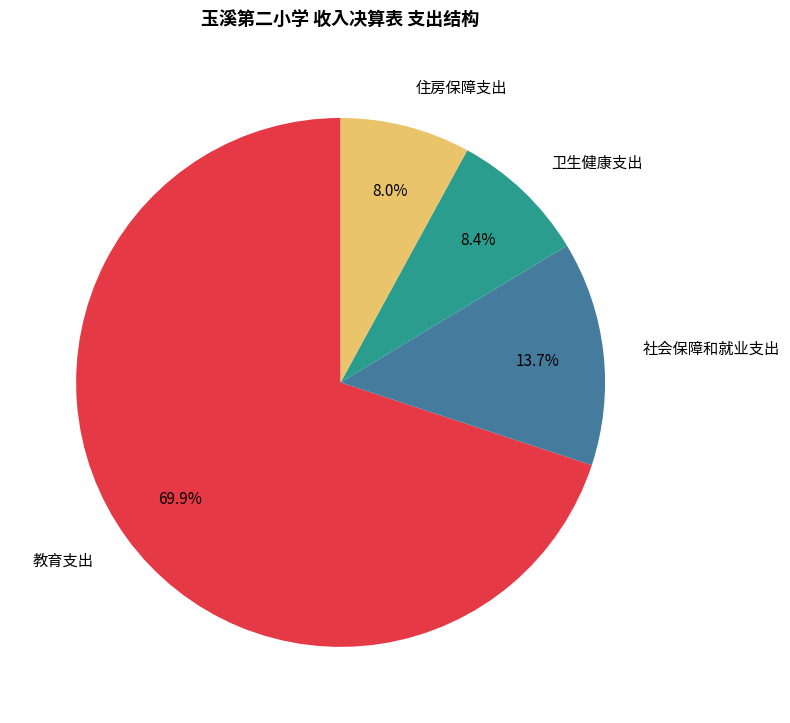

Does 教育支出 represent more than half of the total?

Yes